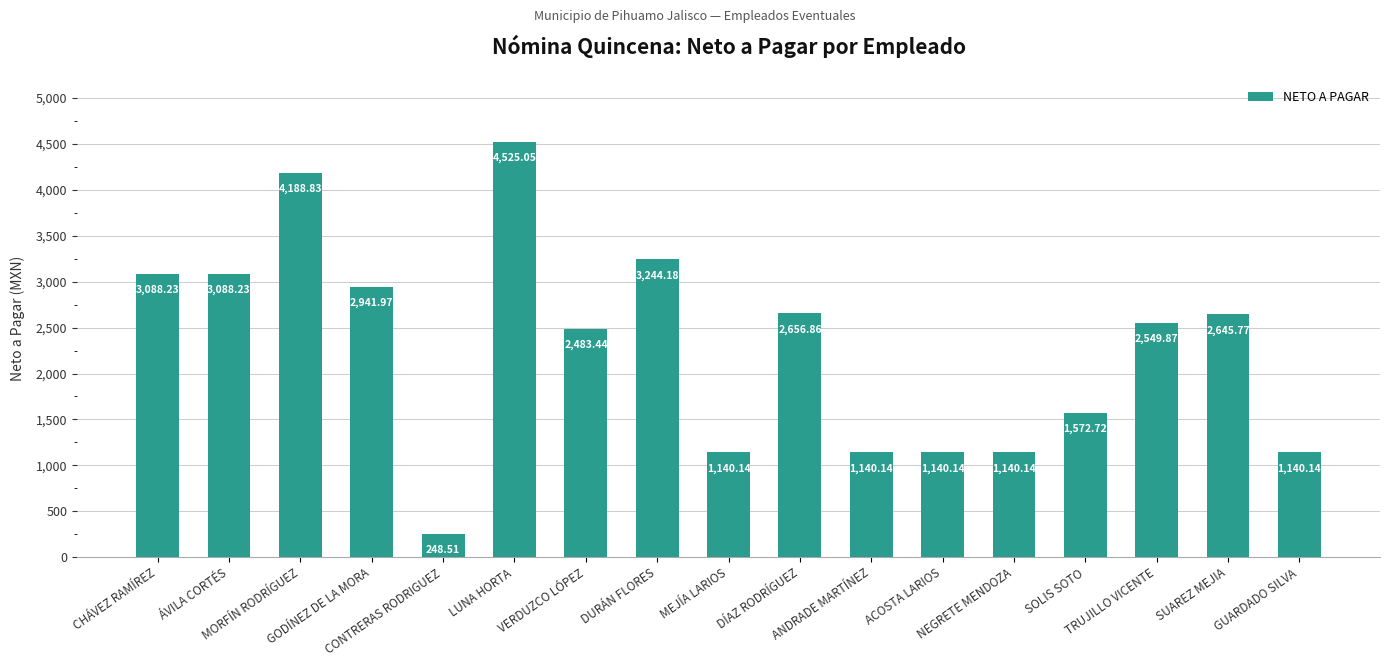

Where is the data nearest to the value 2386?

VERDUZCO LÓPEZ